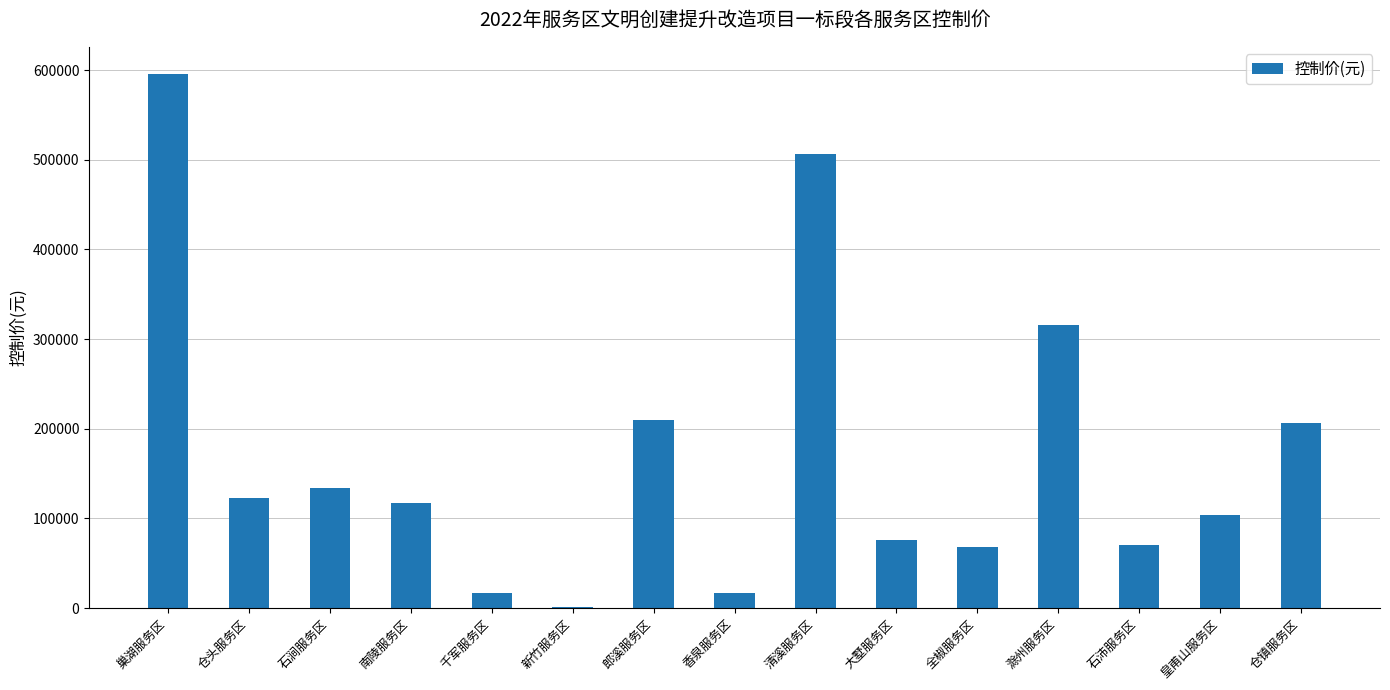

Reading right to left, transcribe all the data shown in this chart.

206407.6	103774.2	70641.9	315433.7	67942.9	75564.5	505897.1	16332.3	210014.4	1633.2	16332.3	117416.8	133471.7	122351.7	596127.1